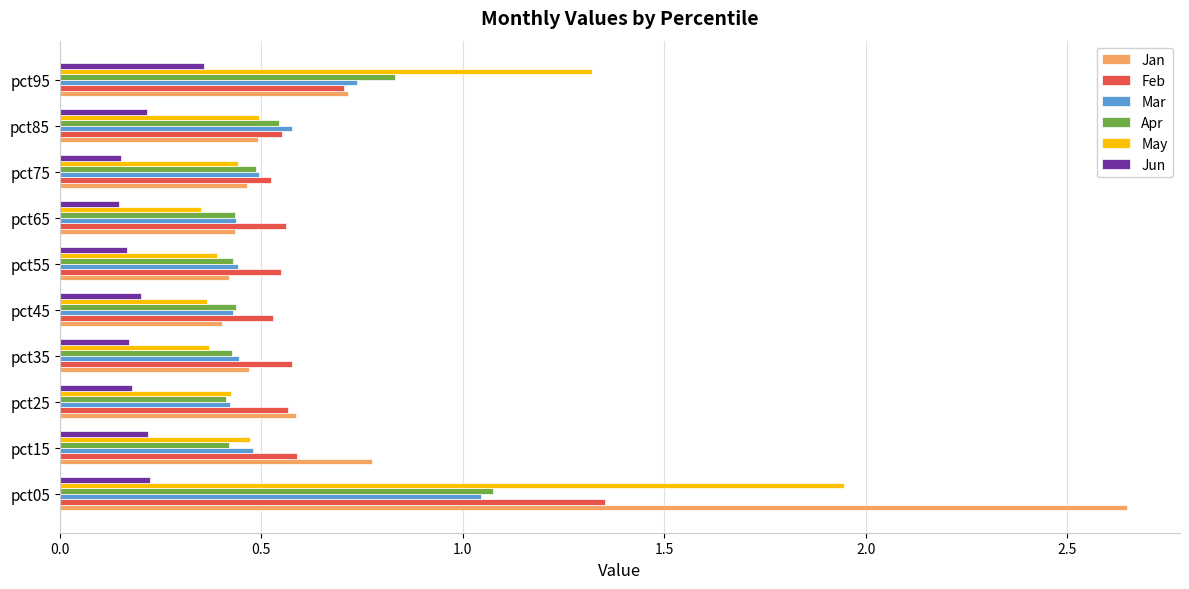

List the series in order of their peak value, lowest first.

Jun, Mar, Apr, Feb, May, Jan